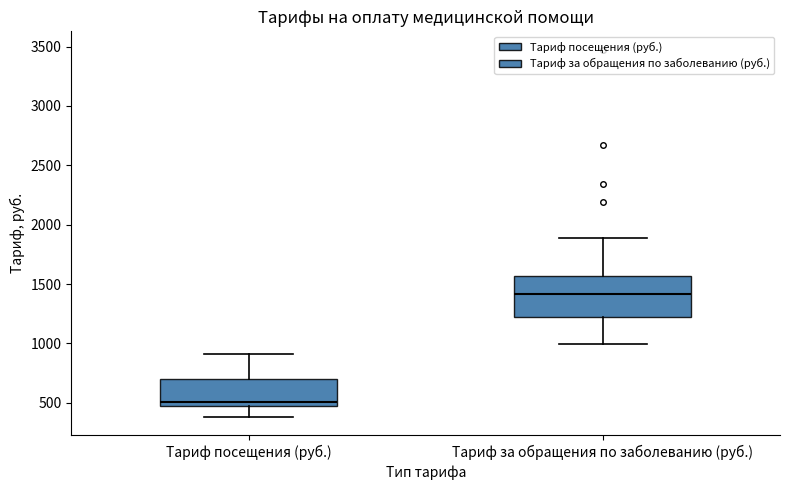

Which box's median line is the lowest?

Тариф посещения (руб.)